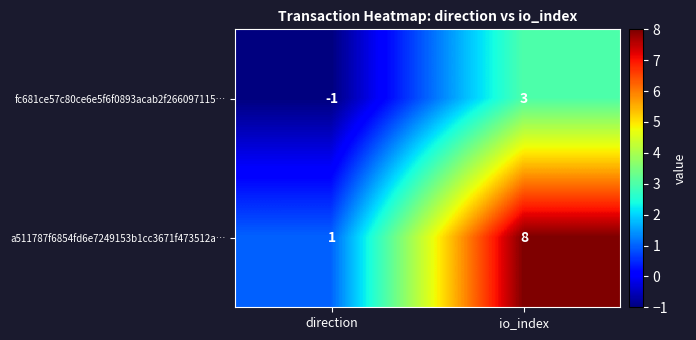

What is the total value across all series at io_index?

11